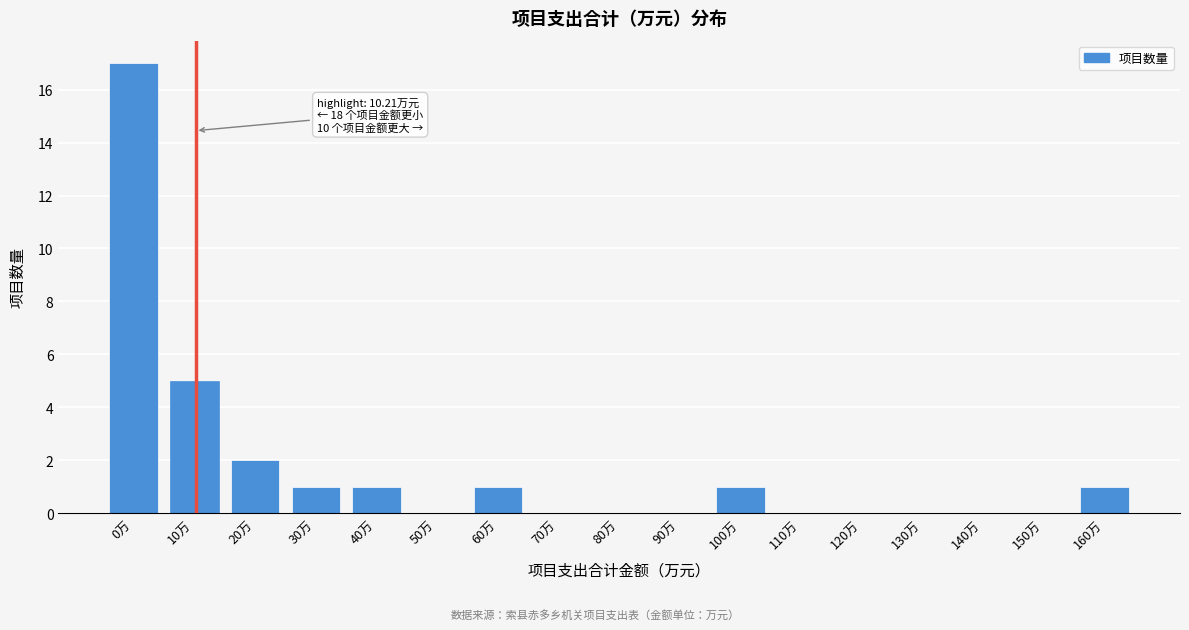

Reading right to left, what are all the values shown in this chart?

160万=1	150万=0	140万=0	130万=0	120万=0	110万=0	100万=1	90万=0	80万=0	70万=0	60万=1	50万=0	40万=1	30万=1	20万=2	10万=5	0万=17